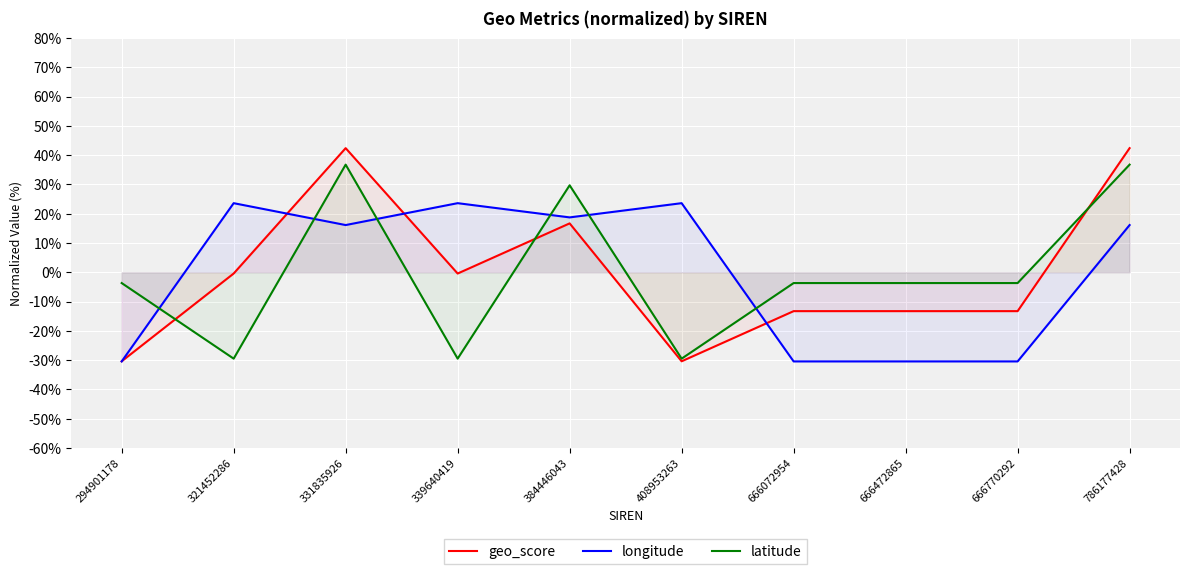

What is the sum of the latitude values at 408953263 and 786177428?

7.3